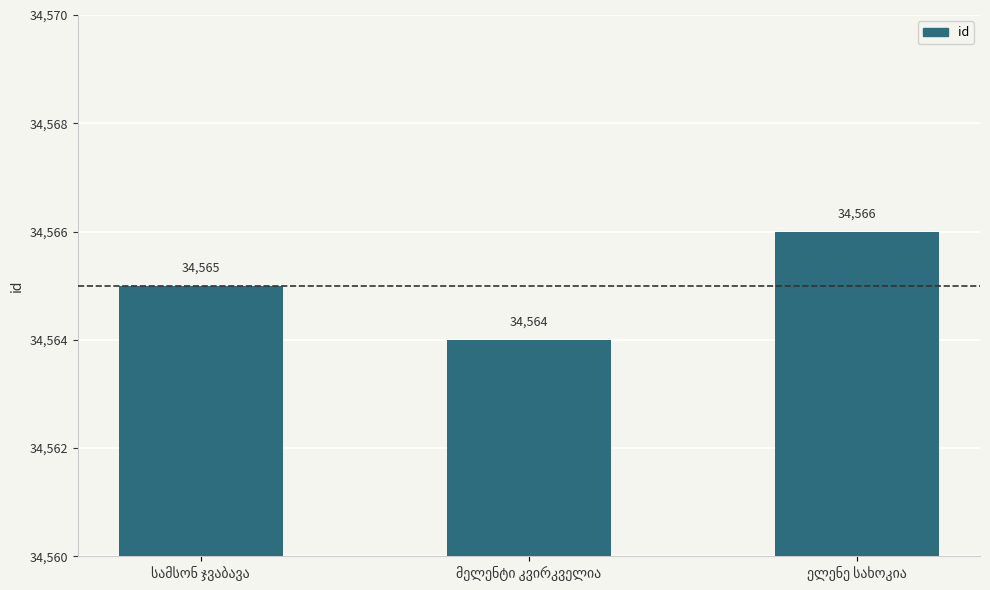

What is the difference between the maximum and minimum values?

2